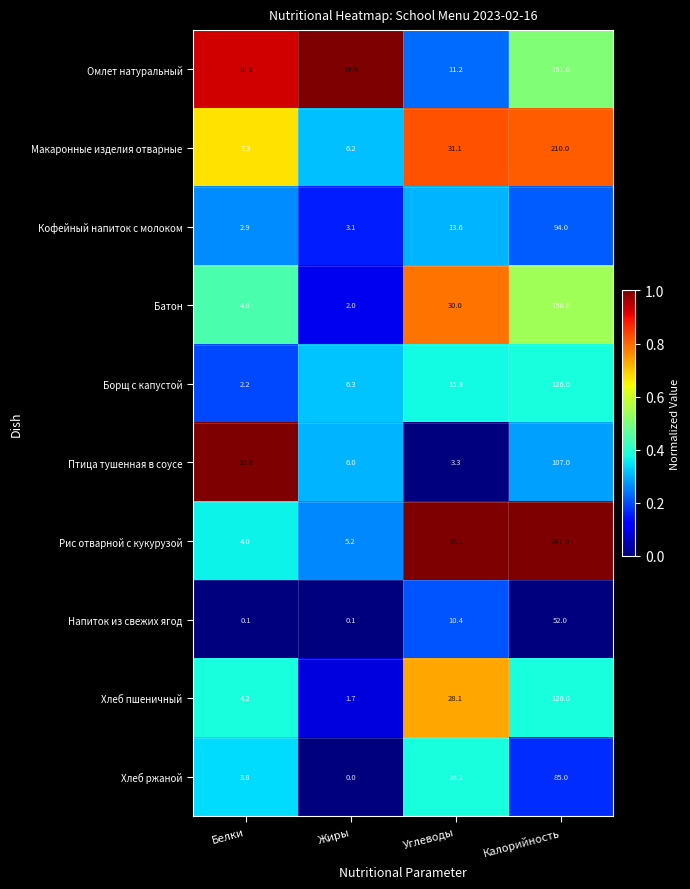

What is the difference between the highest and lowest values at Белки?

10.7